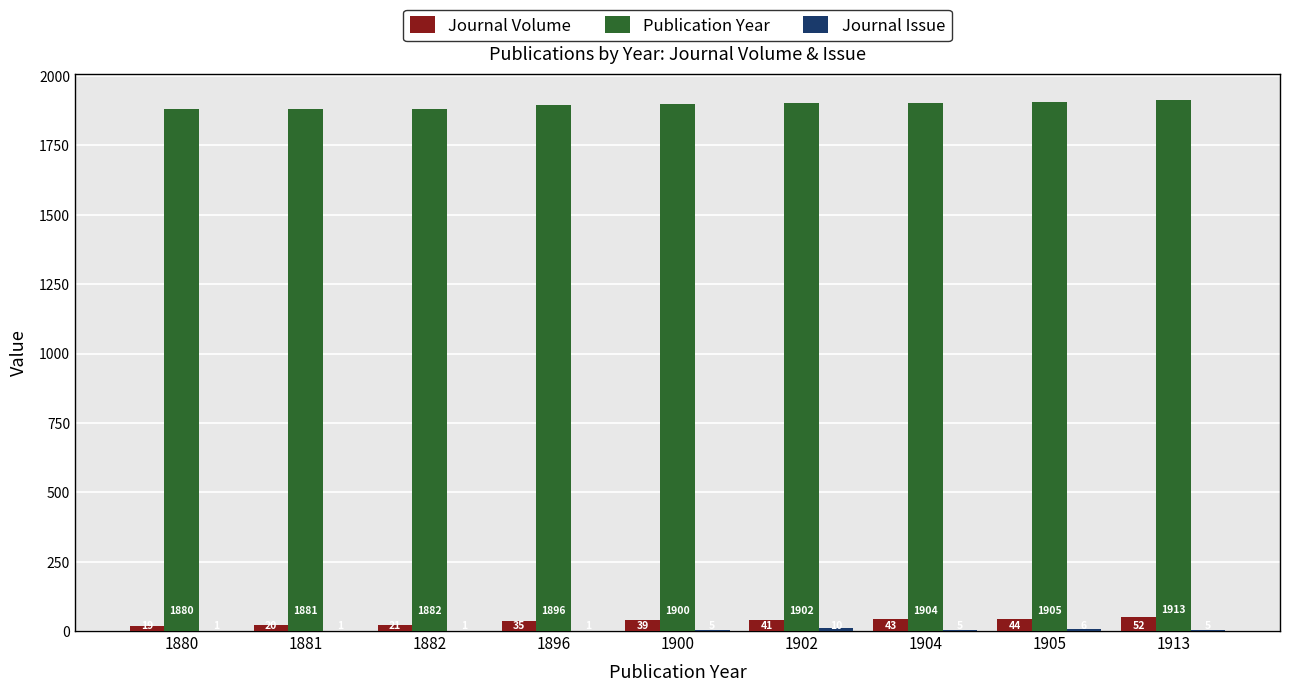

What is the maximum value shown in the chart?

1913